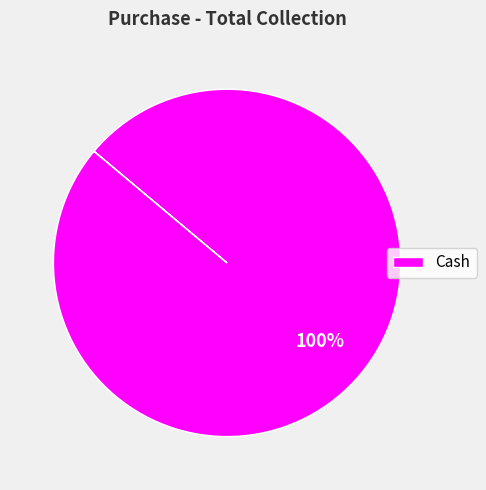

Is it true that Cash is 100% of the pie?

True